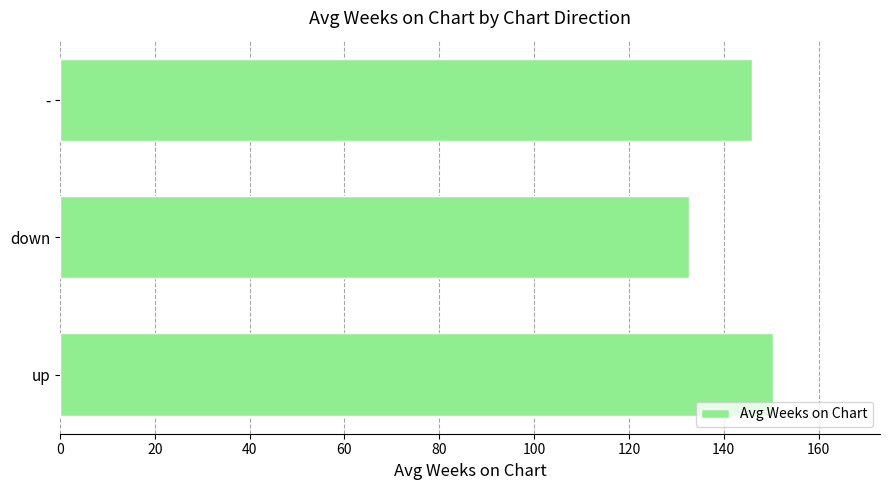

What is the change in value from down to -?

+13.4